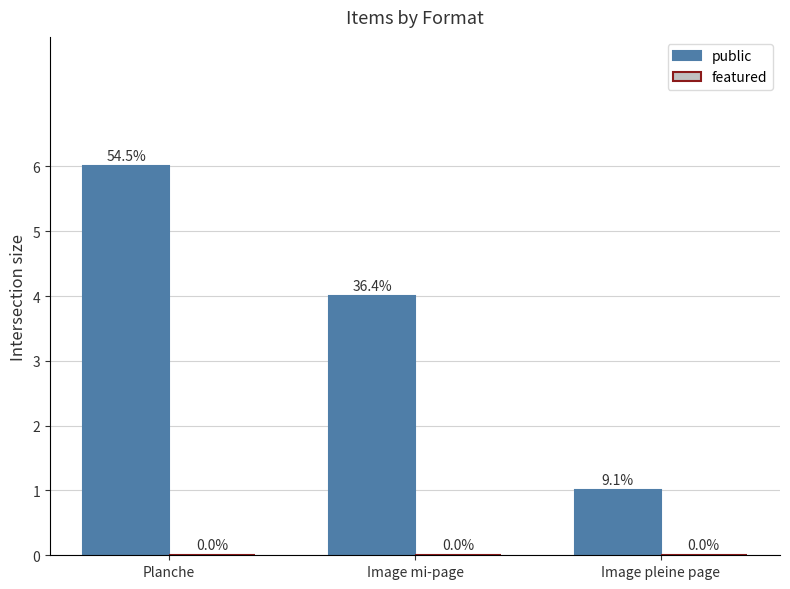

What is the label of the 2nd bar from the left?

Image mi-page